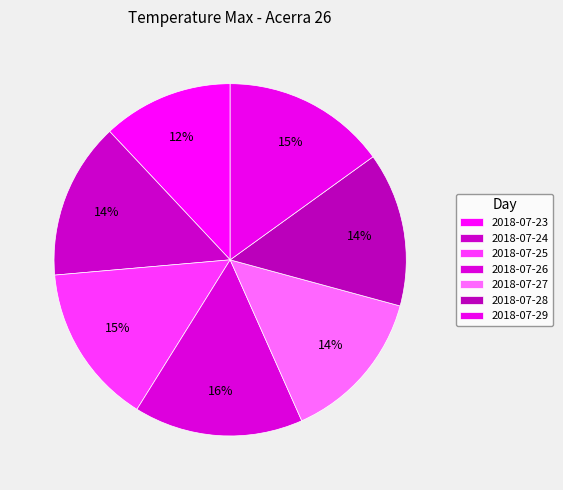

The 2018-07-26 slice represents 6% of the pie. True or false?

False